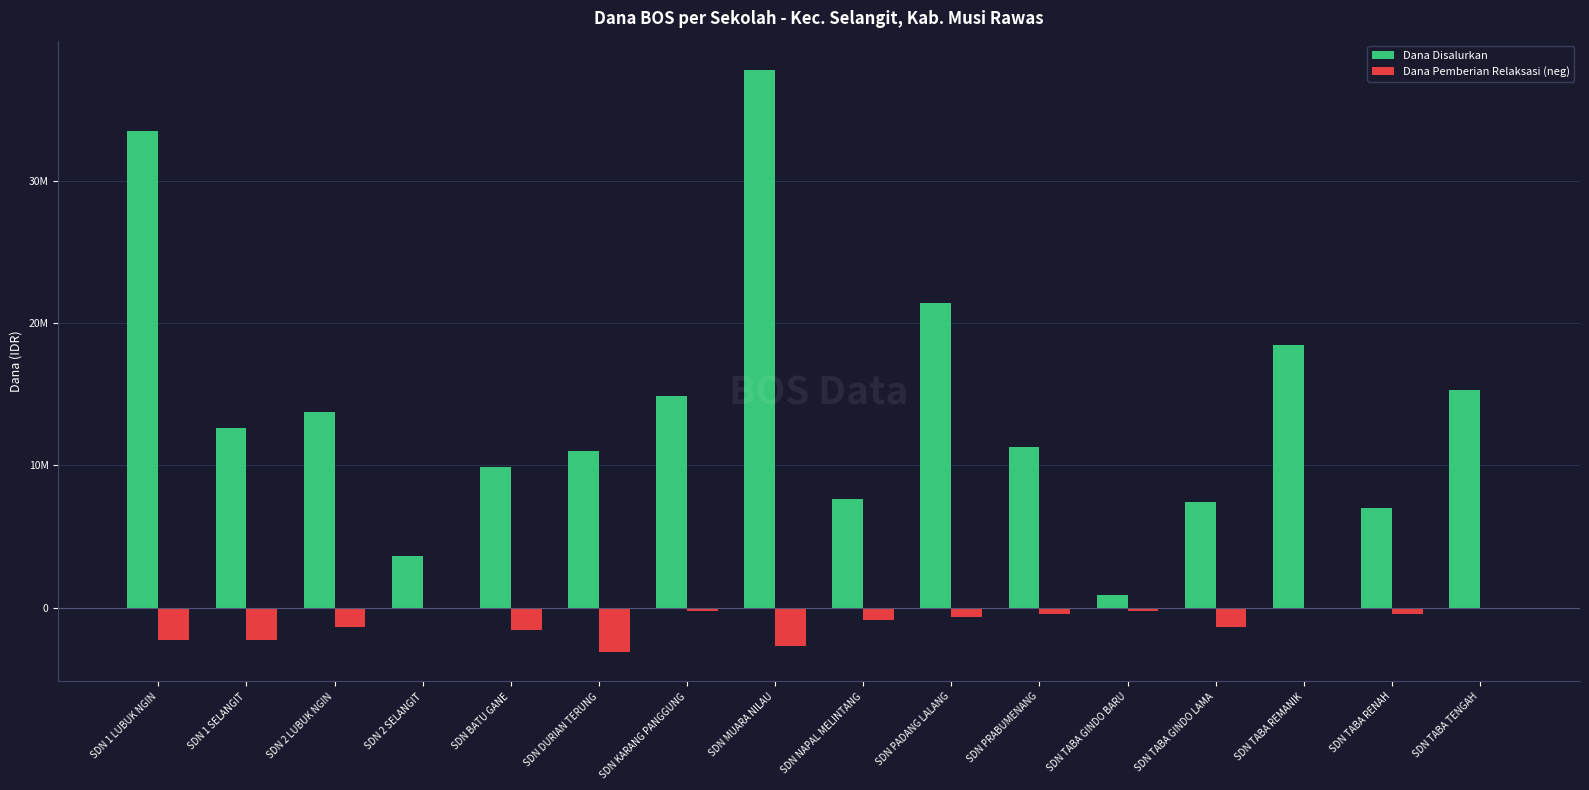

Rank the series at SDN KARANG PANGGUNG from lowest to highest value.

Dana Pemberian Relaksasi (neg), Dana Disalurkan